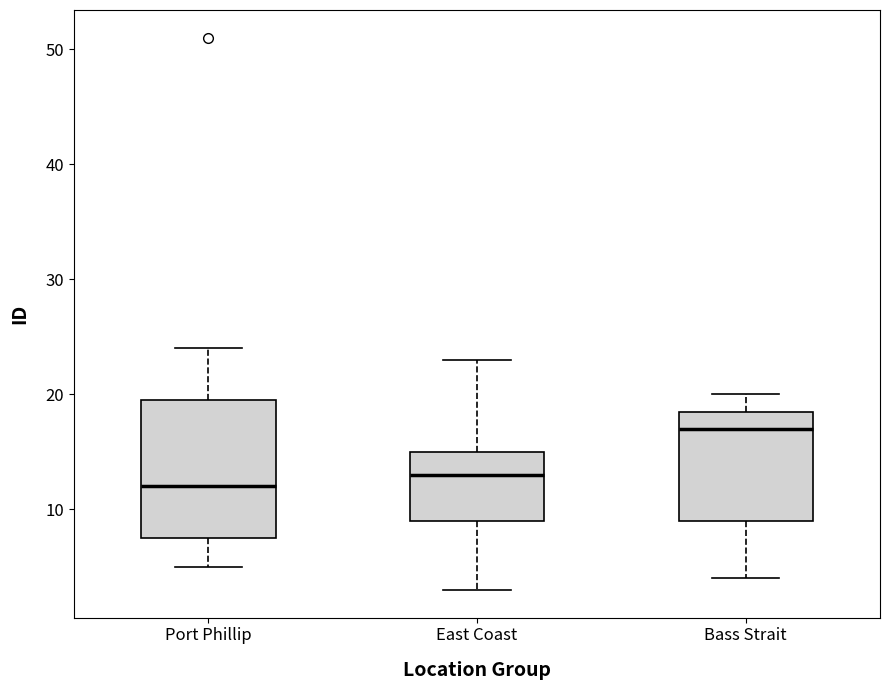

Reading left to right, read every box against the y-axis: the position of its median line, the range the box covers, and the ends of its whiskers. The values are not printed on the chart, so give them approximately, as read against the axis.

Port Phillip: median 12, box 8 to 20, whiskers 5 to 24
East Coast: median 13, box 9 to 15, whiskers 3 to 23
Bass Strait: median 17, box 9 to 19, whiskers 4 to 20